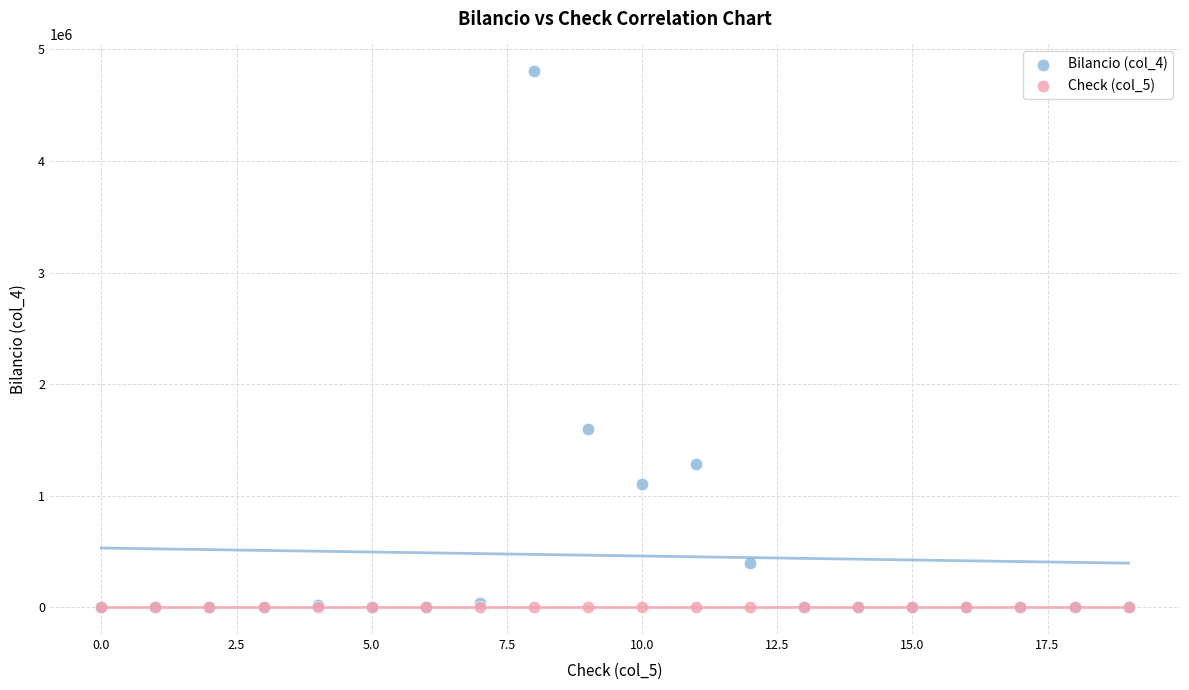

Across all series, what Y value is closest to 2402259?

1597402.0